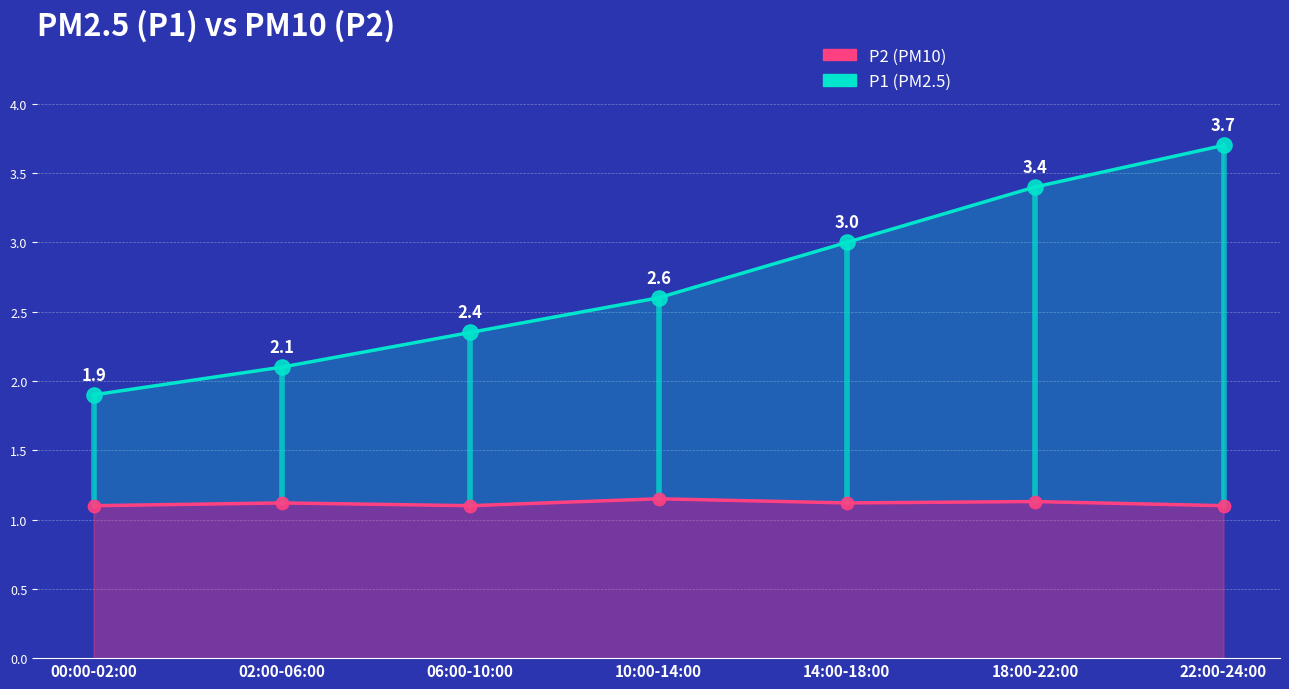

At how many categories does at least one series exceed 2?

6